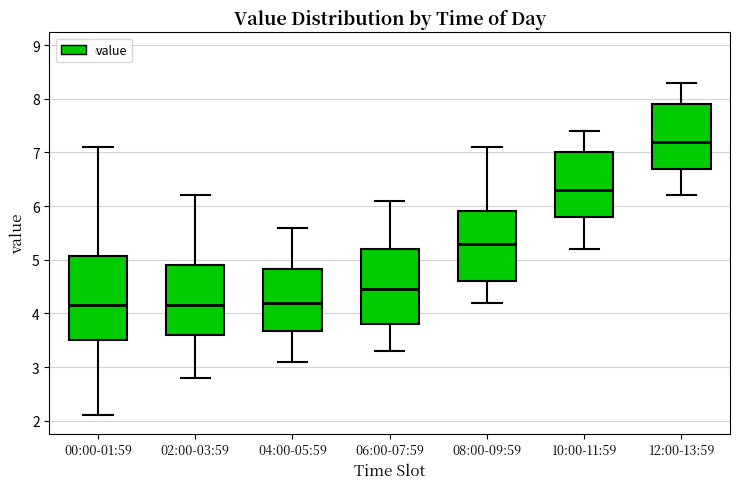

Reading left to right, read every box against the y-axis: the position of its median line, the range the box covers, and the ends of its whiskers. The values are not printed on the chart, so give them approximately, as read against the axis.

00:00-01:59: median 4.2, box 3.5 to 5.1, whiskers 2.1 to 7.1
02:00-03:59: median 4.2, box 3.6 to 4.9, whiskers 2.8 to 6.2
04:00-05:59: median 4.2, box 3.7 to 4.8, whiskers 3.1 to 5.6
06:00-07:59: median 4.5, box 3.8 to 5.2, whiskers 3.3 to 6.1
08:00-09:59: median 5.3, box 4.6 to 5.9, whiskers 4.2 to 7.1
10:00-11:59: median 6.3, box 5.8 to 7.0, whiskers 5.2 to 7.4
12:00-13:59: median 7.2, box 6.7 to 7.9, whiskers 6.2 to 8.3